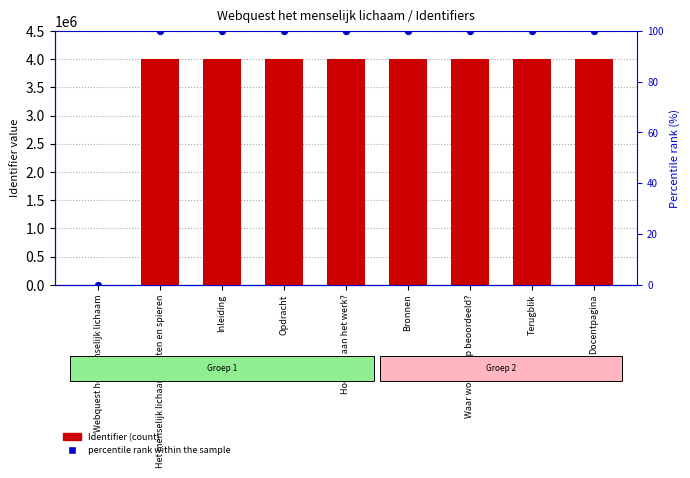

What are all the series names shown in the legend?

Identifier (count), percentile rank within the sample